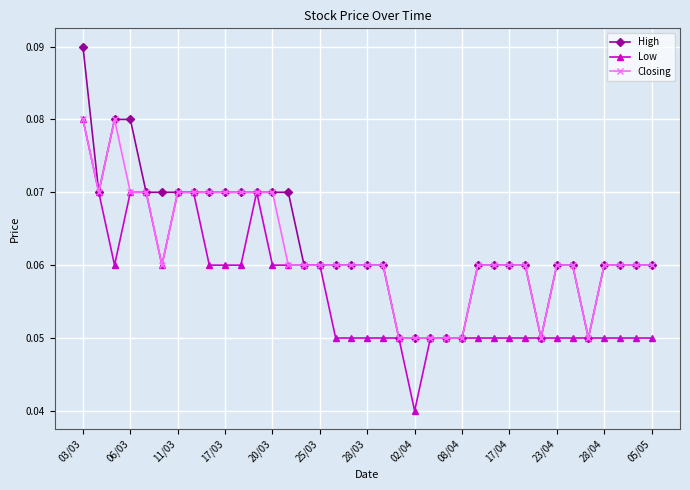

At how many categories does at least one series exceed 0?

37